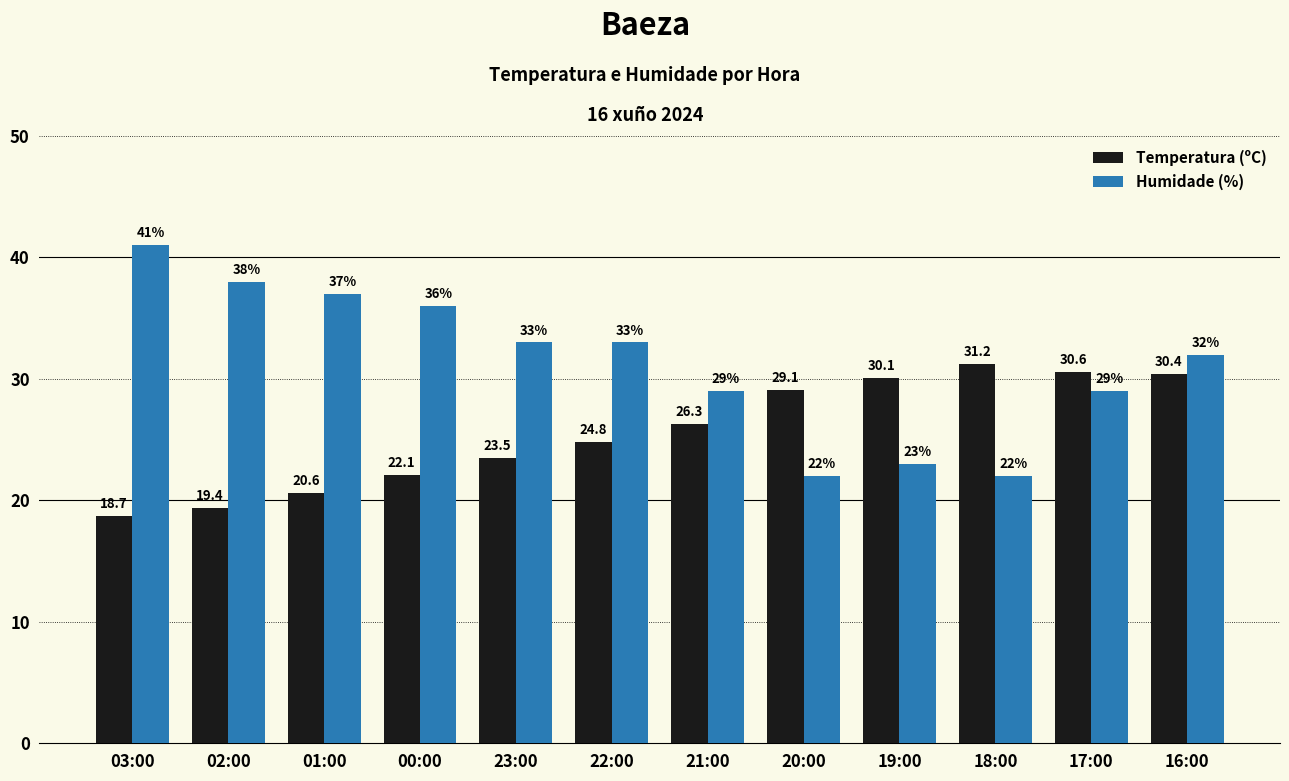

Which series changed the most between 02:00 and 20:00?

Humidade (%)